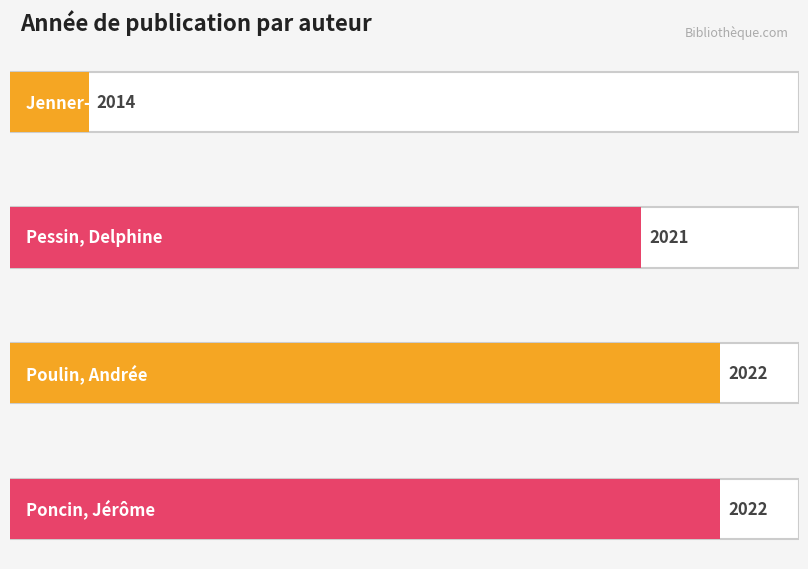

Are the bars horizontal?

Yes